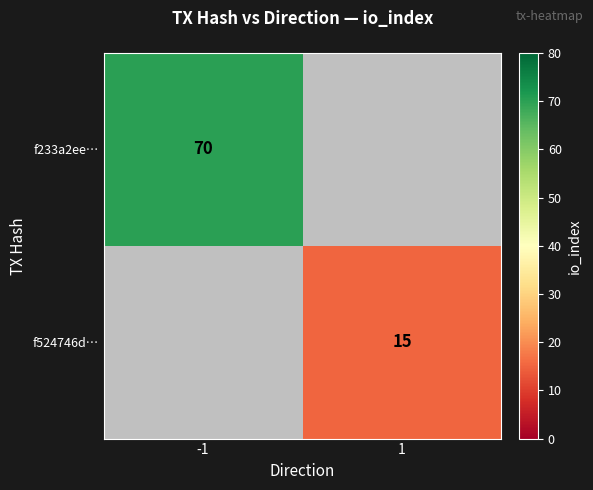

Is it true that f524746d… equals 5 at 1?

False